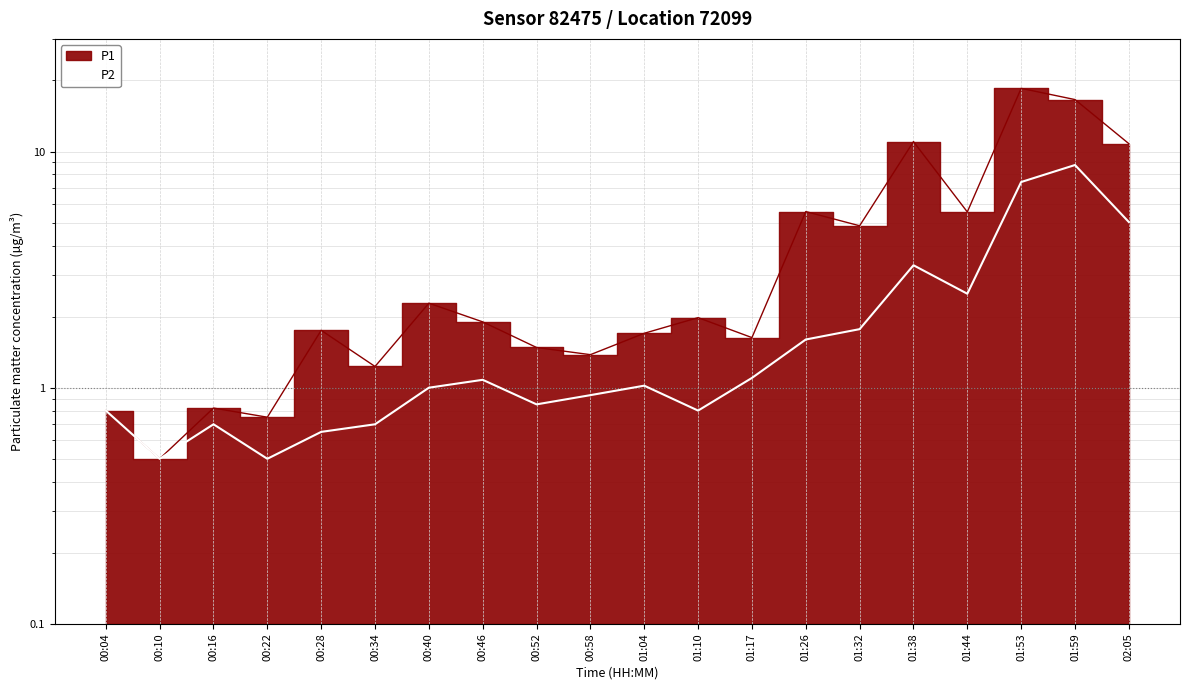

Reading right to left, what are all the values shown in this chart?

5.0	8.8	7.4	2.5	3.3	1.8	1.6	1.1	0.8	1.0	0.9	0.8	1.1	1.0	0.7	0.7	0.5	0.7	0.5	0.8